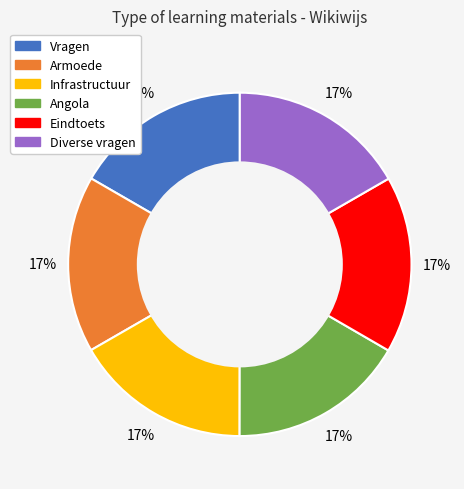

Is there any slice that represents more than half of the pie?

No